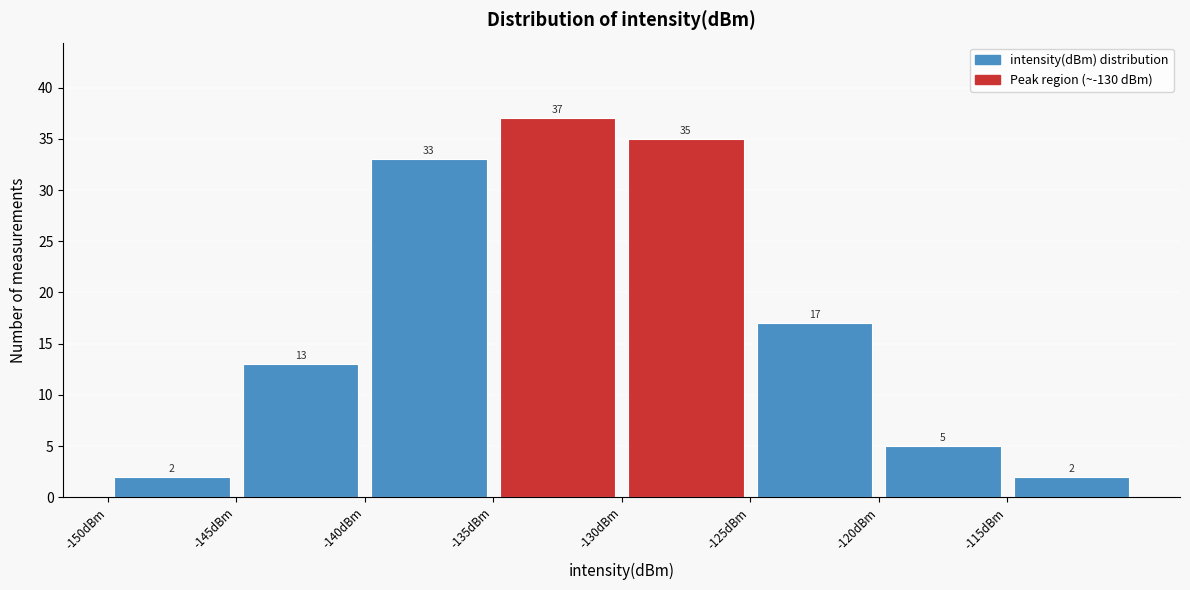

How tall is the bar that spans -145 to -140 on the x-axis?

13